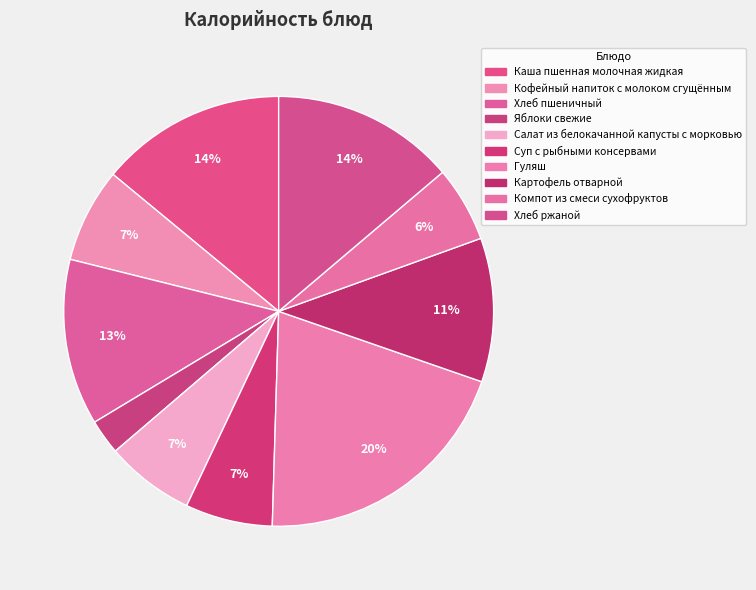

To the nearest percent, what portion does Суп с рыбными консервами represent?

7%